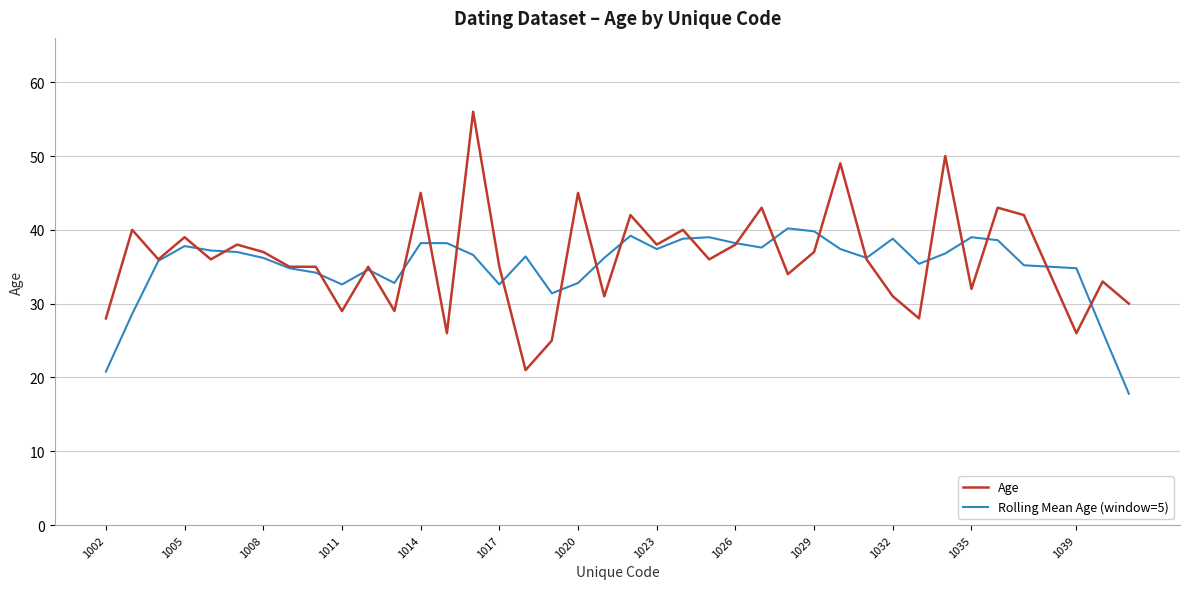

Which series has the widest spread of values?

Age